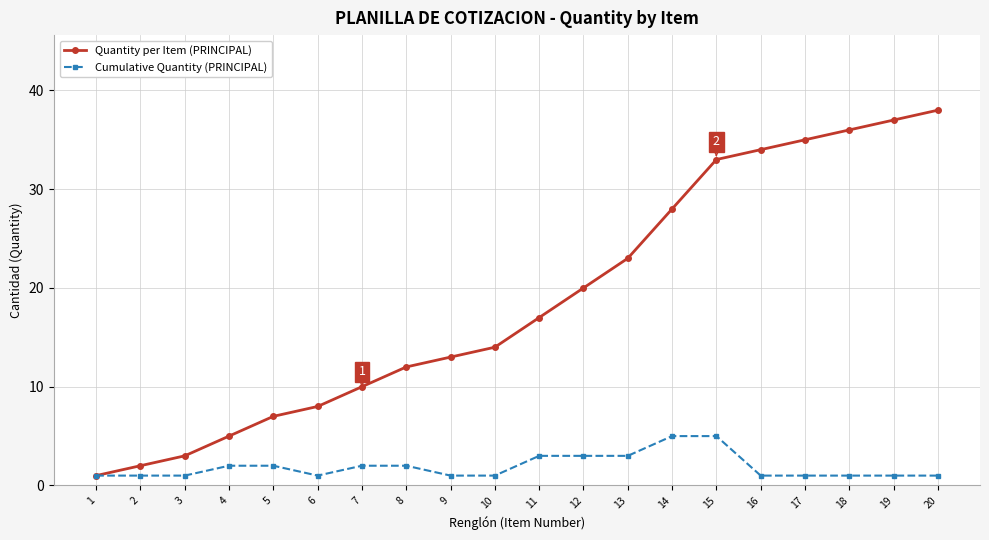

What is the sum of the Quantity per Item (PRINCIPAL) values at 19 and 18?

73